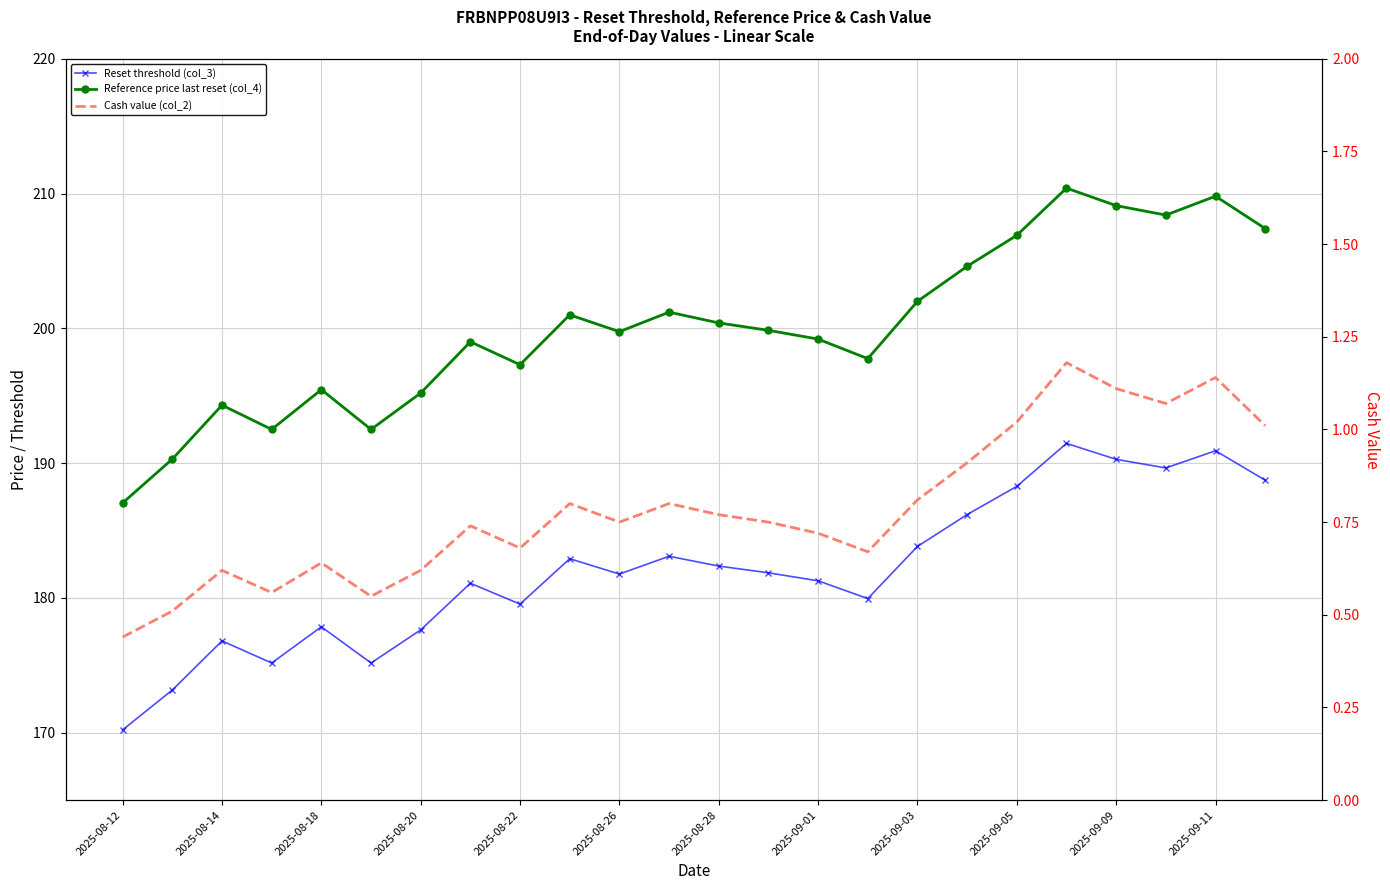

True or false: Reset threshold (col_3) and Cash value (col_2) cross at least once.

False